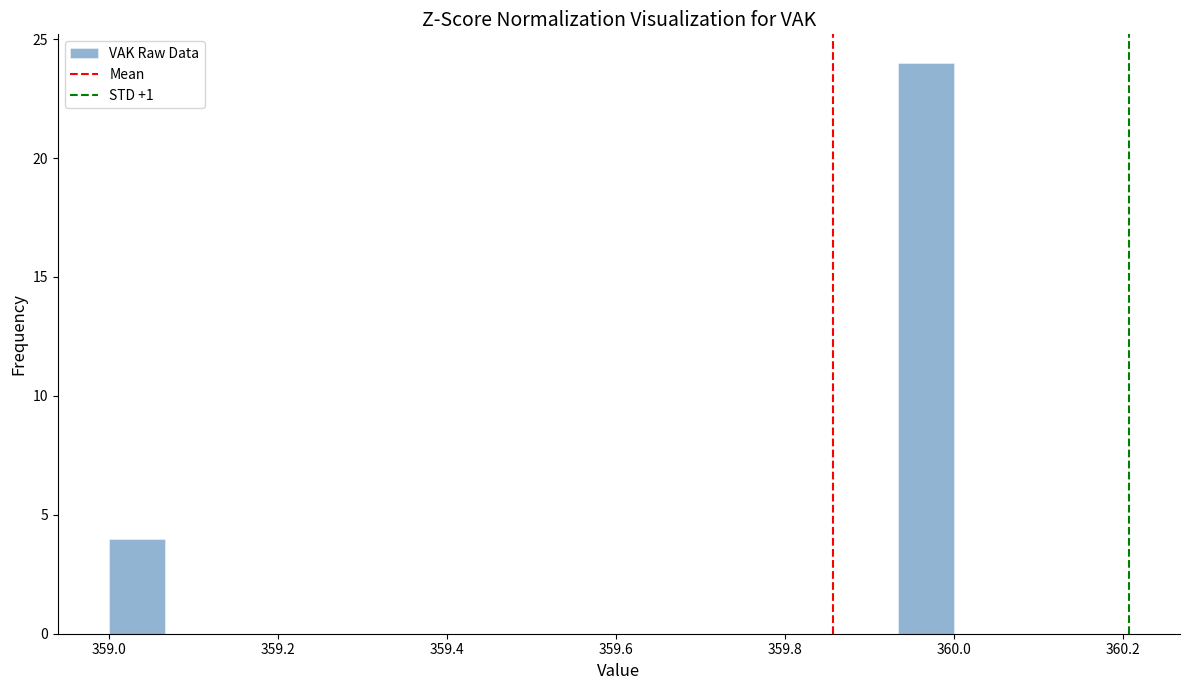

Around what value on the x-axis is the tallest bar? Give the approximate position of its centre, as read against the axis.

359.96